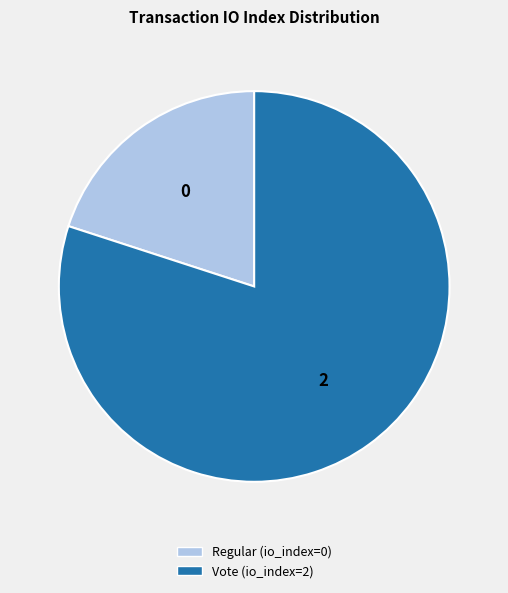

Do Vote (io_index=2) and Regular (io_index=0) together represent more than half of the pie?

Yes